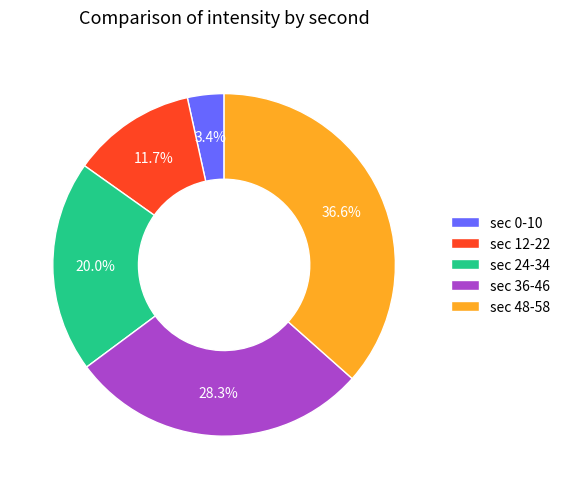

To the nearest percent, what is the average slice percentage?

20%